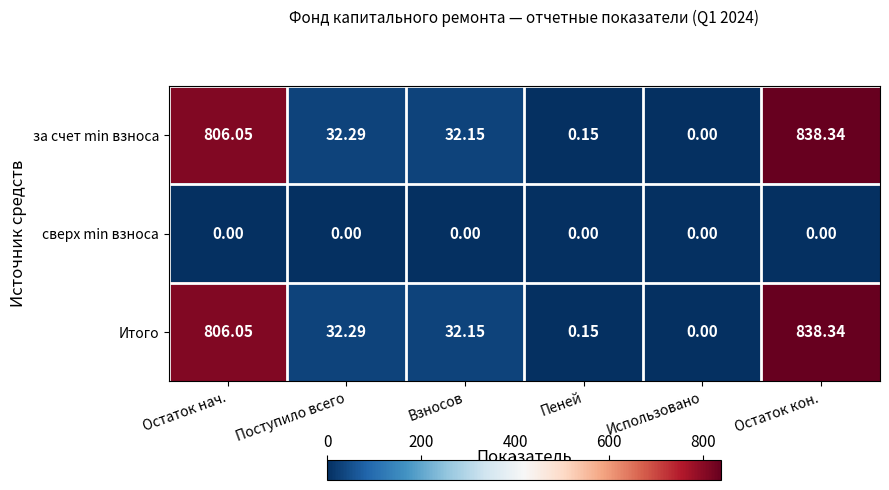

What is the total value across all series at Остаток кон.?

1676.7